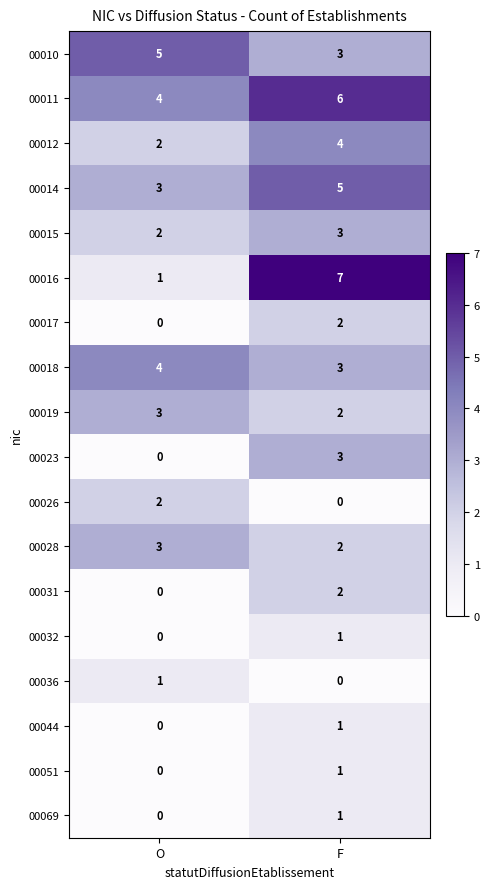

Rank the categories by 00044 value from lowest to highest.

O, F